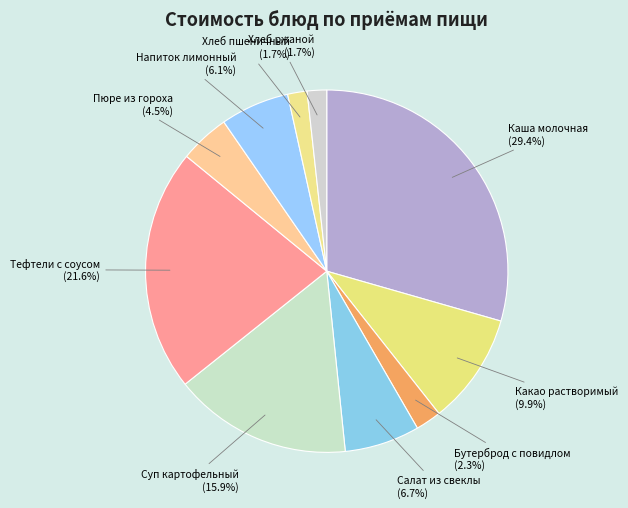

What is the largest slice in the pie chart?

Каша молочная (29.4%)